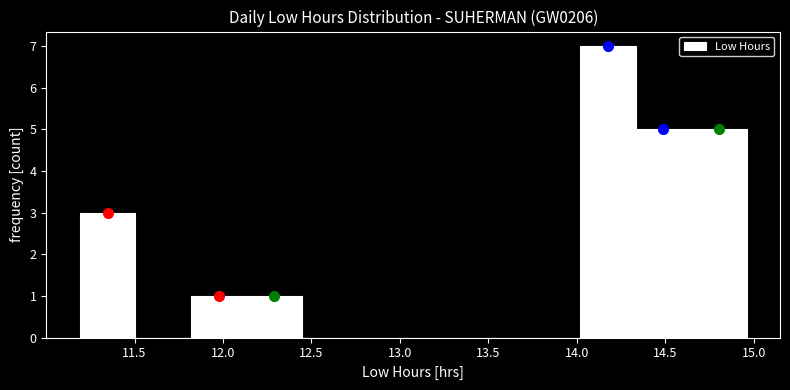

Reading left to right, list every bar in this chart as the range it spans on the x-axis followed by its height. Neither the bar edges nor the heights are printed on the chart, so give them approximately, as read against the axes.

11.20 to 11.50: 3
11.50 to 11.80: 0
11.80 to 12.15: 1
12.15 to 12.45: 1
12.45 to 12.75: 0
12.75 to 13.10: 0
13.10 to 13.40: 0
13.40 to 13.70: 0
13.70 to 14.00: 0
14.00 to 14.35: 7
14.35 to 14.65: 5
14.65 to 14.95: 5